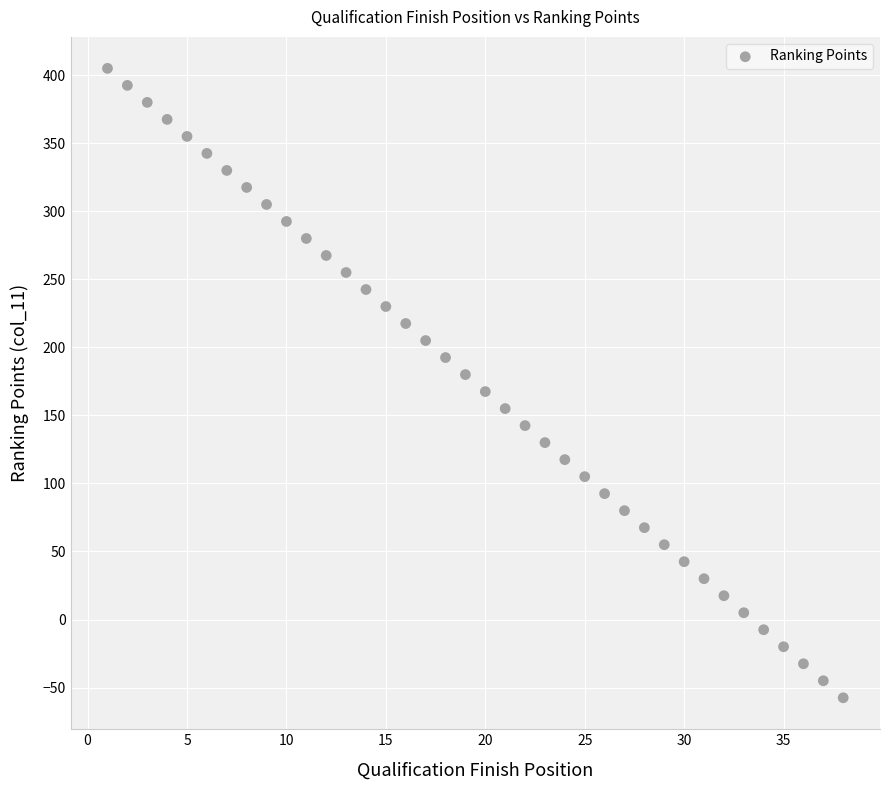

What is the range of X values (max minus min)?

37.0